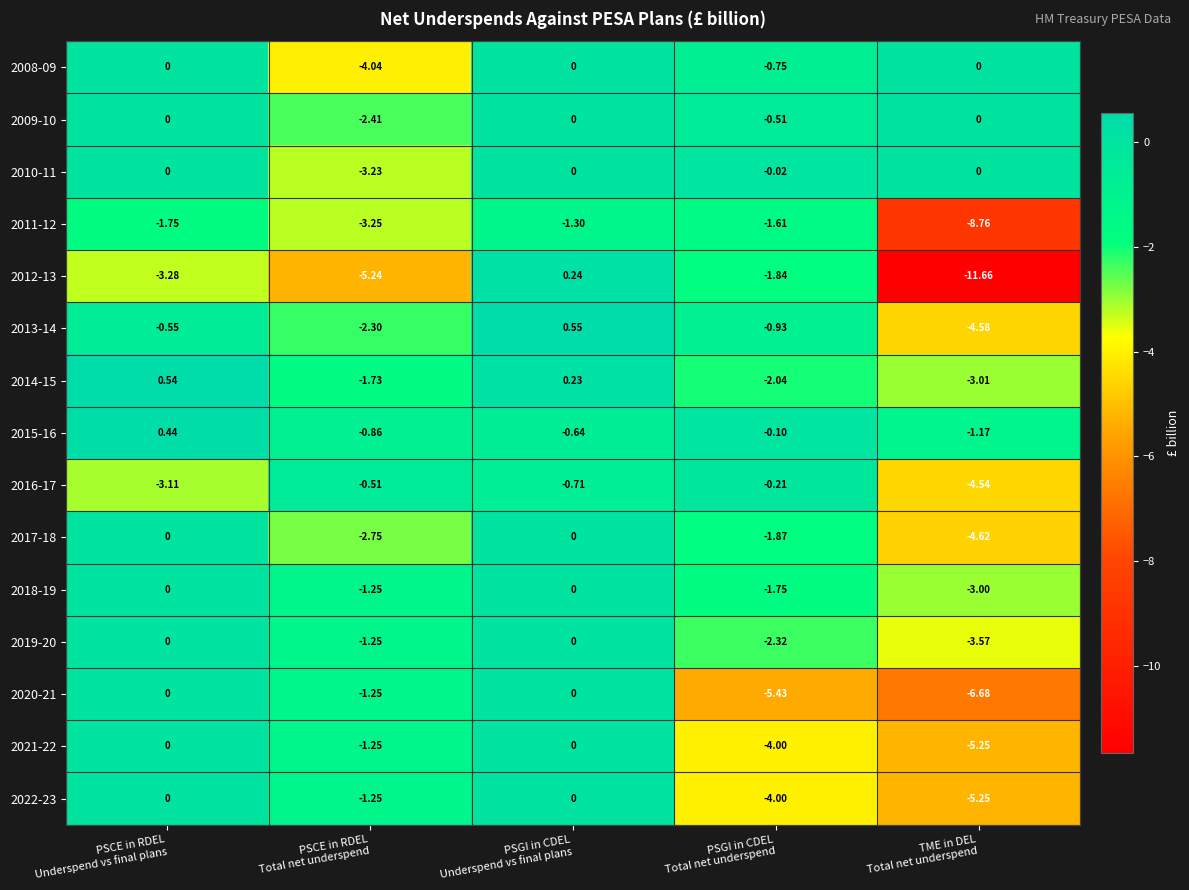

Which series has the largest range (max minus min)?

2012-13